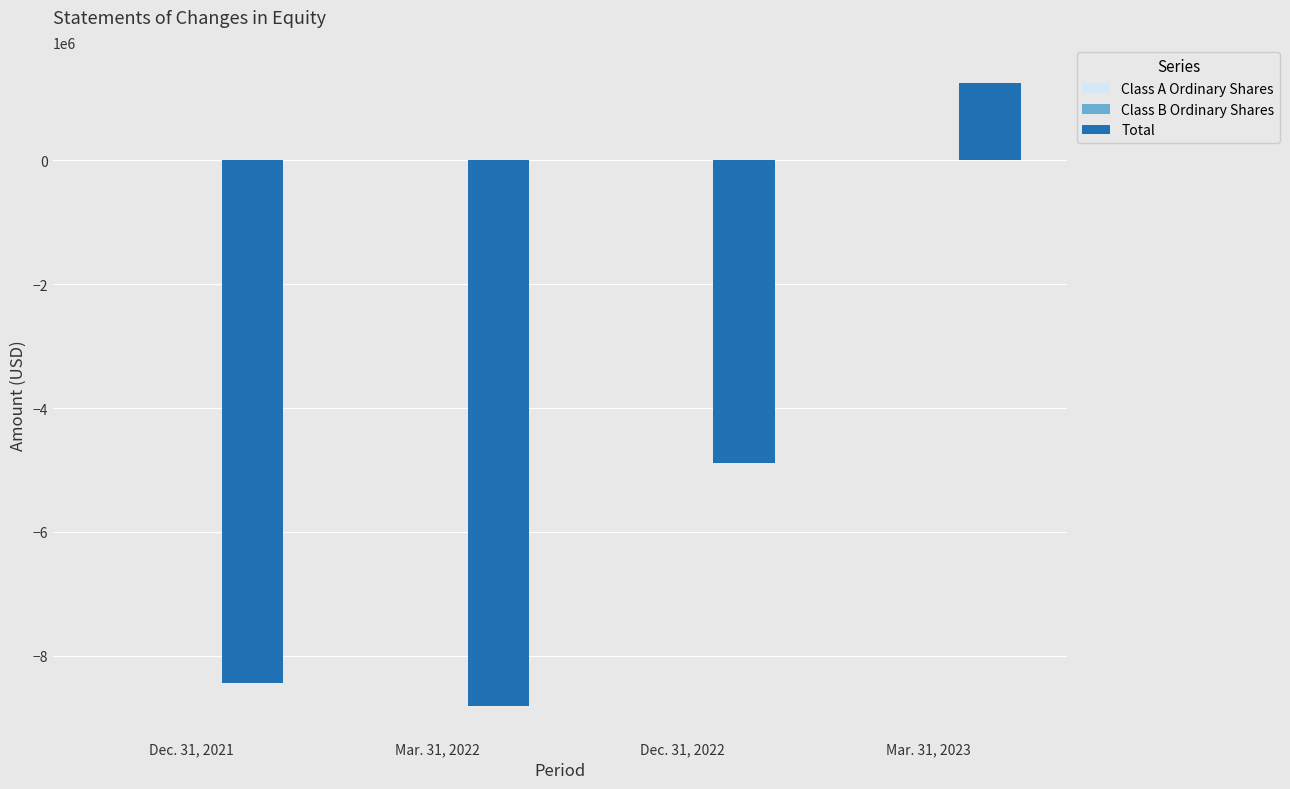

At which category is the sum across all series the highest?

Mar. 31, 2023